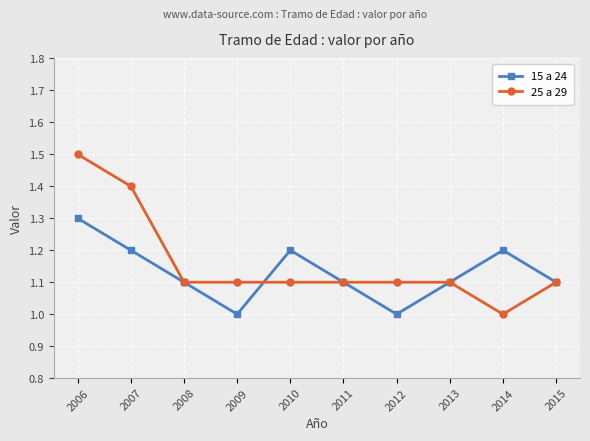

What are all the series names shown in the legend?

15 a 24, 25 a 29